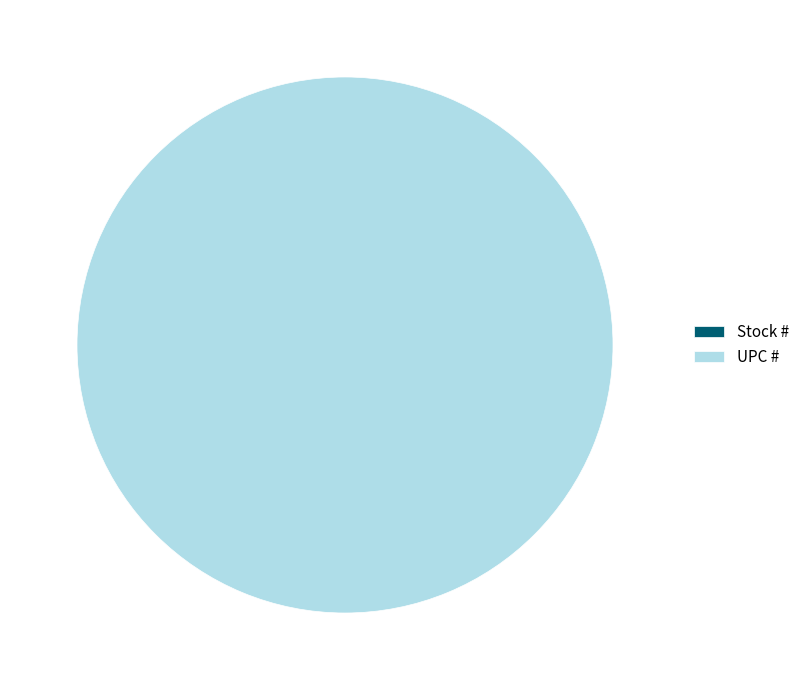

Is there a majority slice in this chart?

Yes